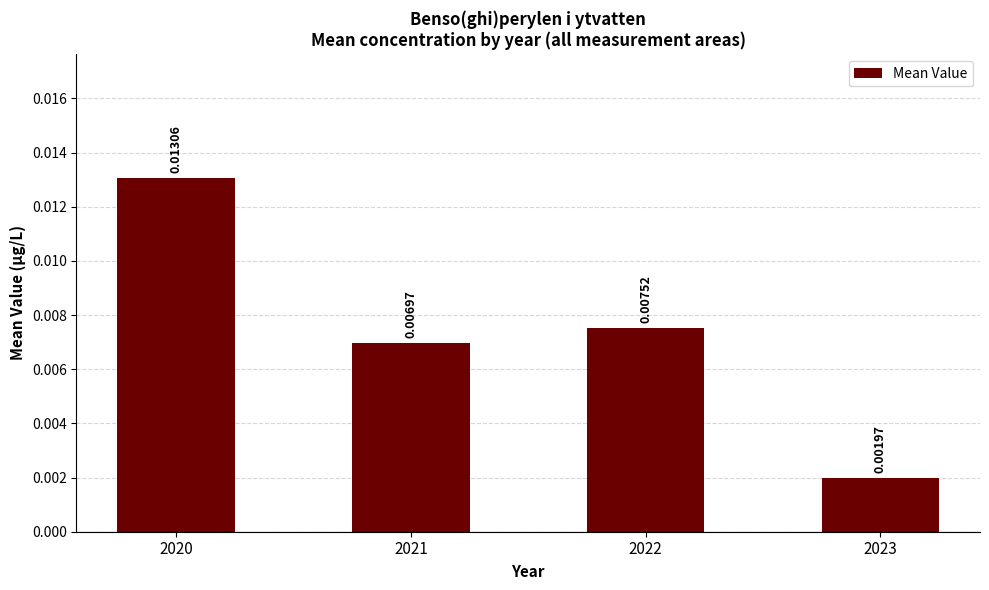

Rank the categories by value from lowest to highest.

2023, 2021, 2022, 2020